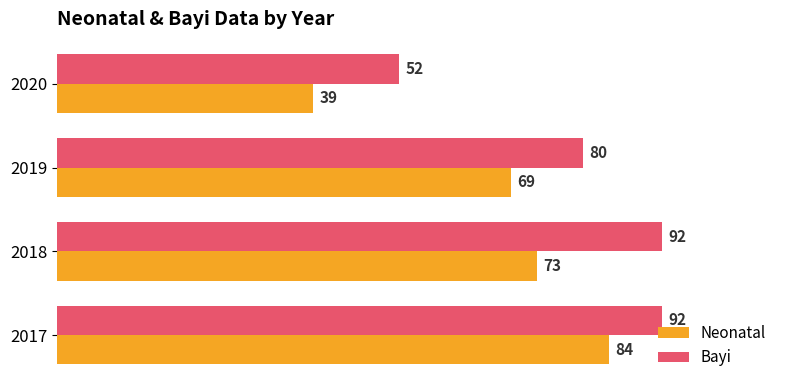

The value of Neonatal at 2017 is 44. True or false?

False